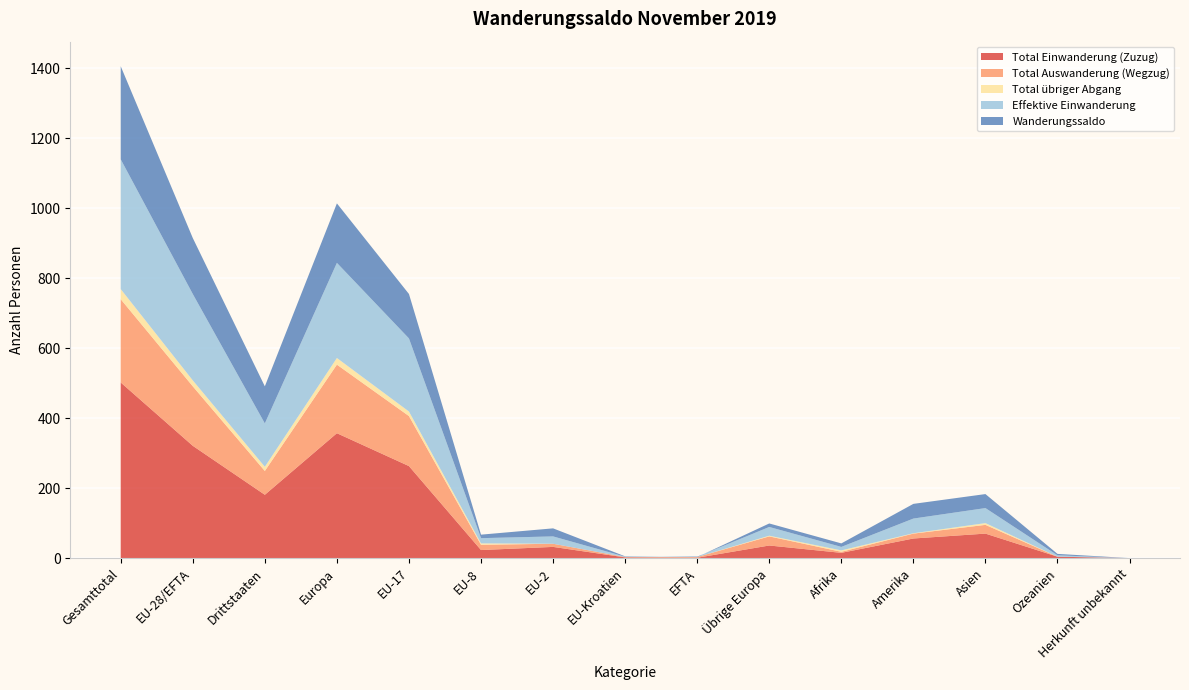

Reading left to right, what are all the values shown in this chart?

Total Einwanderung (Zuzug): Gesamttotal=502	EU-28/EFTA=321	Drittstaaten=181	Europa=357	EU-17=263	EU-8=23	EU-2=32	EU-Kroatien=2	EFTA=1	Übrige Europa=36	Afrika=15	Amerika=56	Asien=70	Ozeanien=4	Herkunft unbekannt=0
Total Auswanderung (Wegzug): Gesamttotal=238	EU-28/EFTA=170	Drittstaaten=68	Europa=196	EU-17=143	EU-8=15	EU-2=9	EU-Kroatien=1	EFTA=2	Übrige Europa=26	Afrika=3	Amerika=14	Asien=25	Ozeanien=0	Herkunft unbekannt=0
Total übriger Abgang: Gesamttotal=29	EU-28/EFTA=17	Drittstaaten=12	Europa=19	EU-17=13	EU-8=4	EU-2=0	EU-Kroatien=0	EFTA=0	Übrige Europa=2	Afrika=4	Amerika=1	Asien=5	Ozeanien=0	Herkunft unbekannt=0
Effektive Einwanderung: Gesamttotal=371	EU-28/EFTA=247	Drittstaaten=124	Europa=272	EU-17=209	EU-8=15	EU-2=21	EU-Kroatien=1	EFTA=1	Übrige Europa=25	Afrika=10	Amerika=42	Asien=43	Ozeanien=4	Herkunft unbekannt=0
Wanderungssaldo: Gesamttotal=266	EU-28/EFTA=160	Drittstaaten=106	Europa=170	EU-17=127	EU-8=10	EU-2=23	EU-Kroatien=1	EFTA=-1	Übrige Europa=10	Afrika=10	Amerika=42	Asien=40	Ozeanien=4	Herkunft unbekannt=0